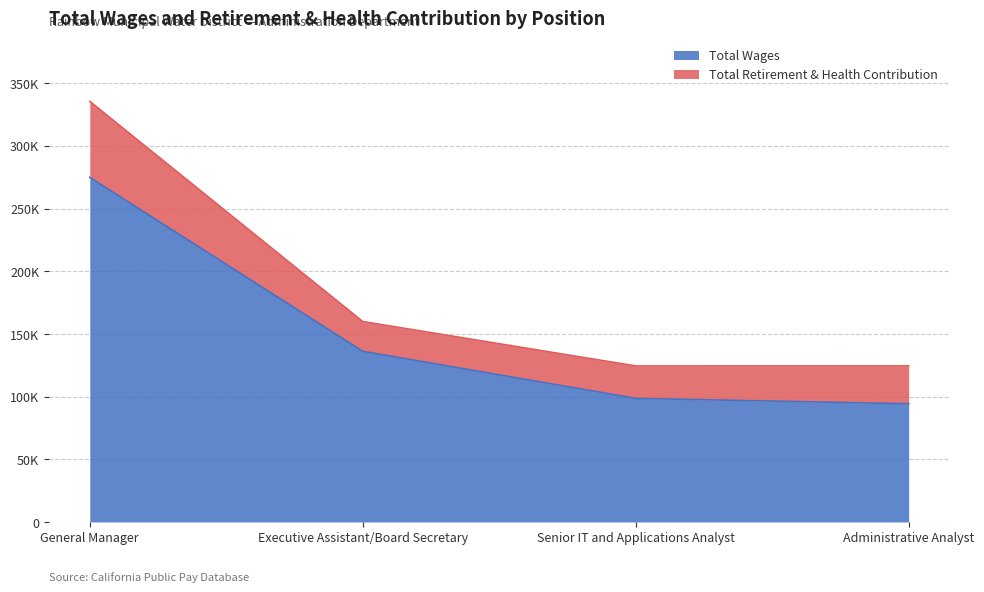

At which label is the value closest to 184553?

Executive Assistant/Board Secretary